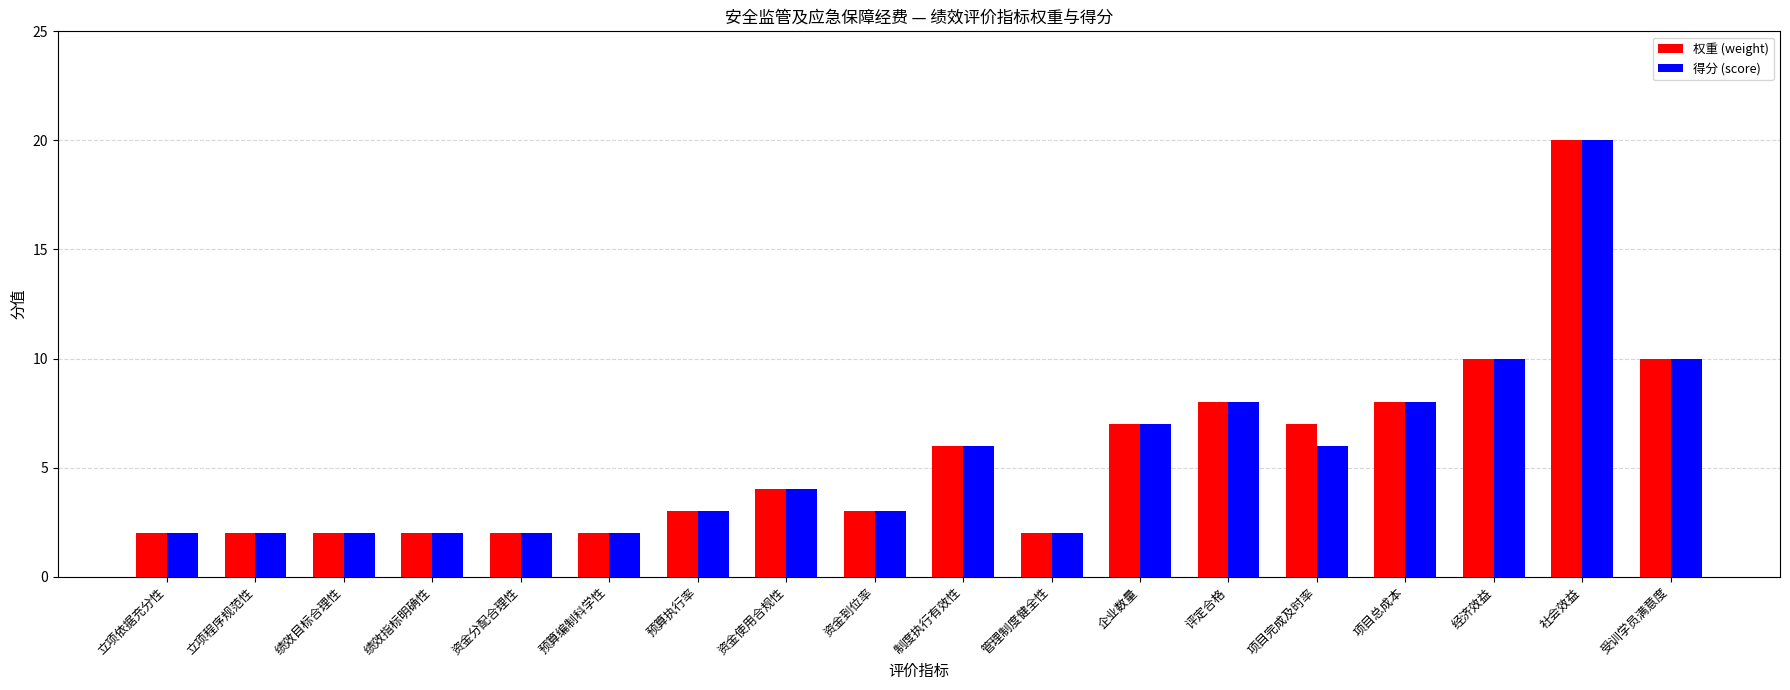

The 权重 (weight) series shows 7 at 企业数量. True or false?

True